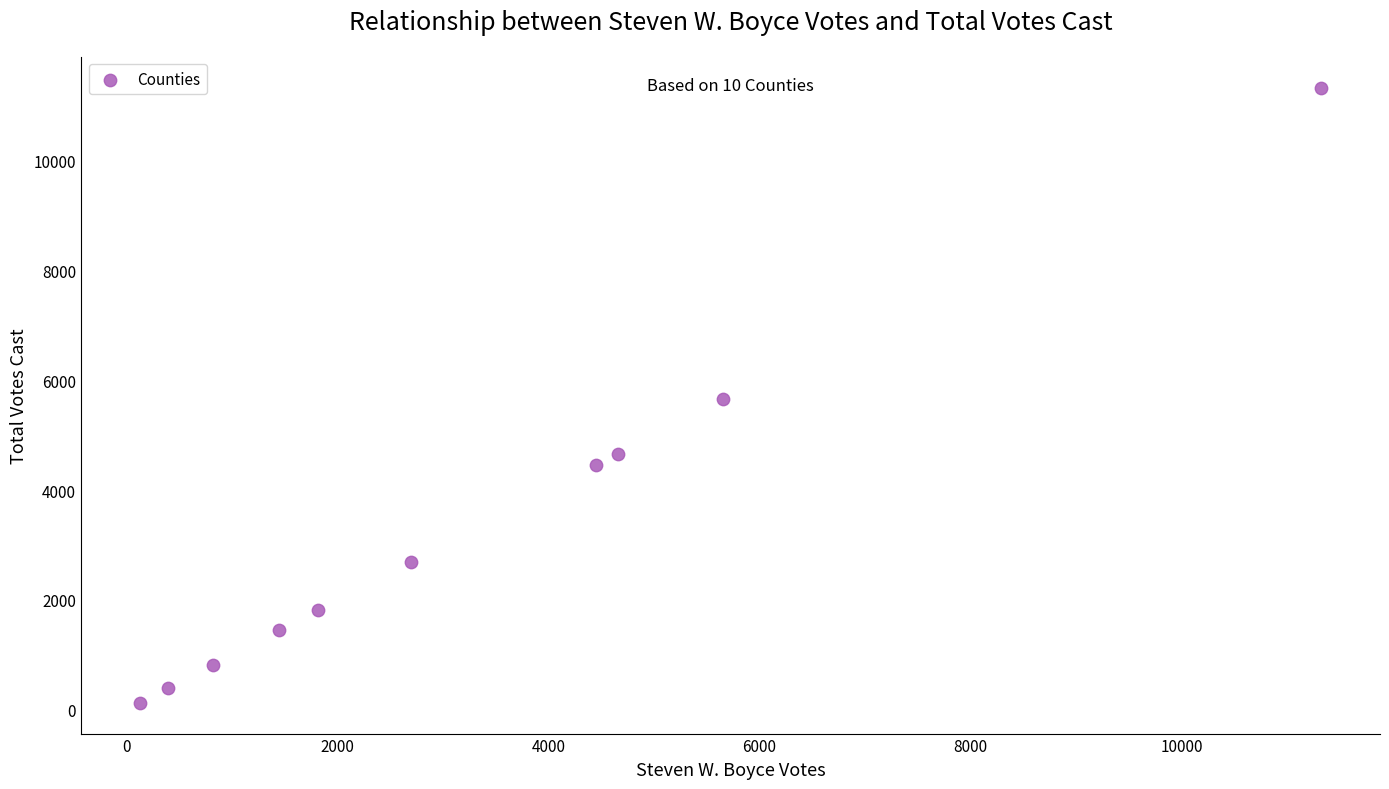

What is the range of Y values (max minus min)?

11190